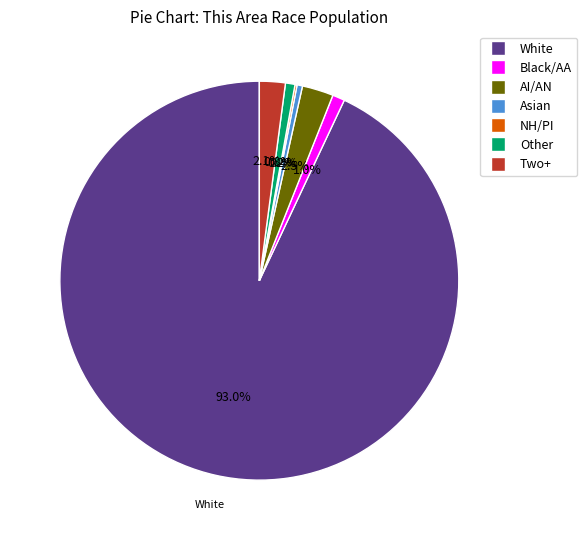

Which category has the smallest portion of the pie?

Native Hawaiian and Other Pacific Islander